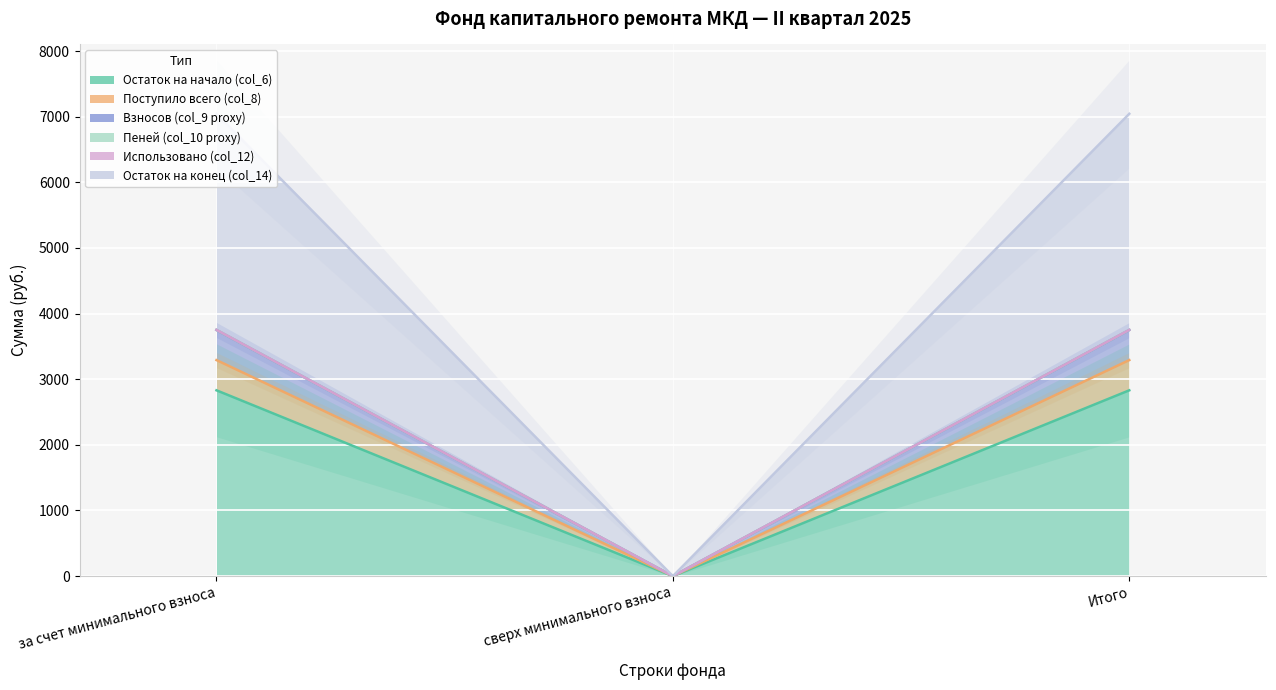

Is it true that Остаток на начало (col_6) equals 0.0 at сверх минимального взноса?

True